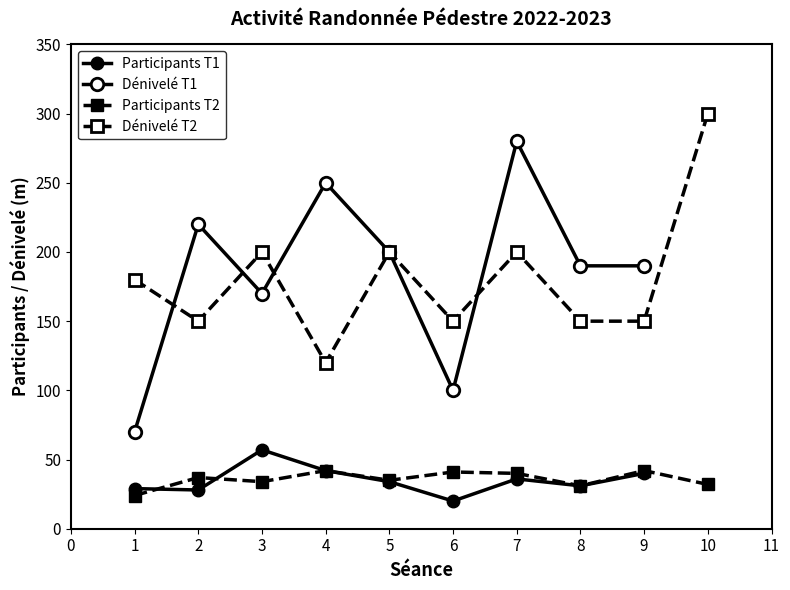

What is the value of the Dénivelé point at the 9th from the left?

190